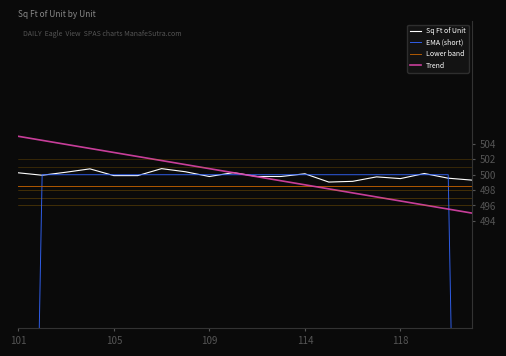

The EMA (short) series shows 179.0 at 101. True or false?

False